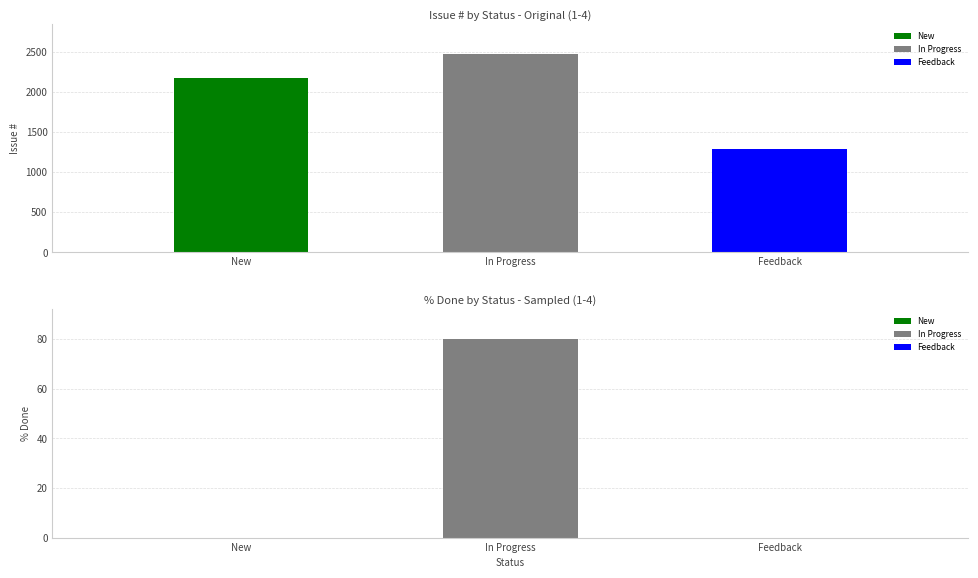

At which label does # reach its peak?

In Progress